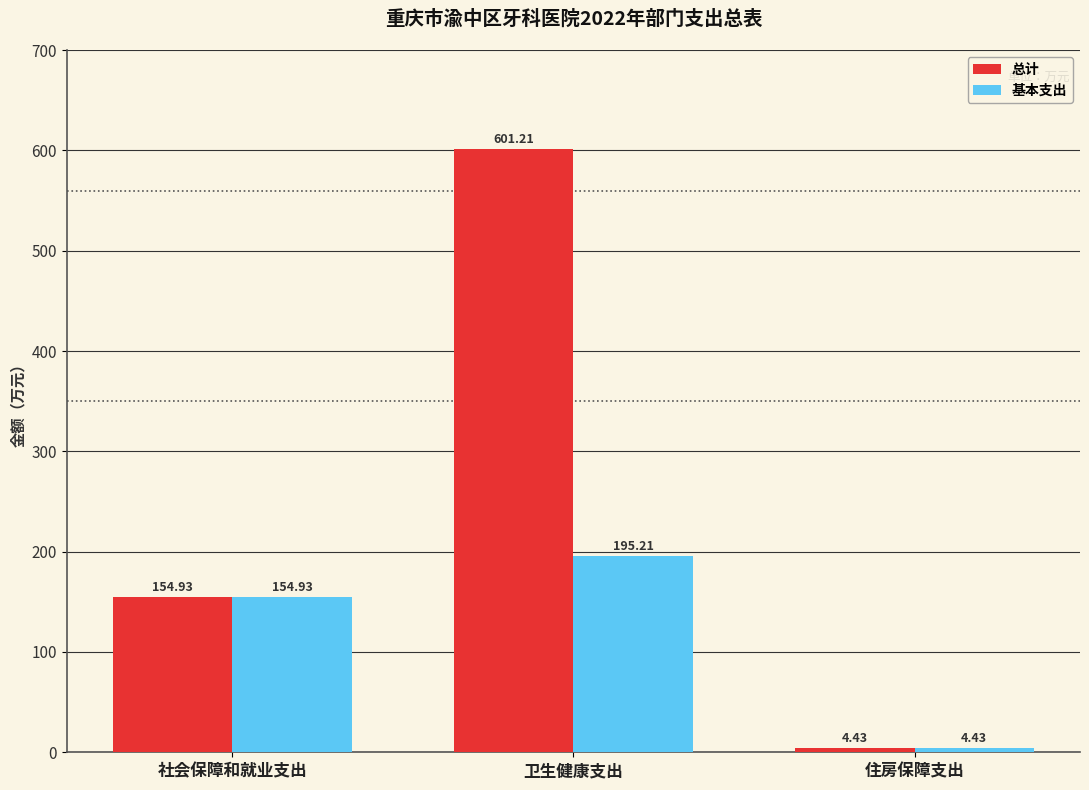

The 总计 series shows 601.2 at 卫生健康支出. True or false?

True